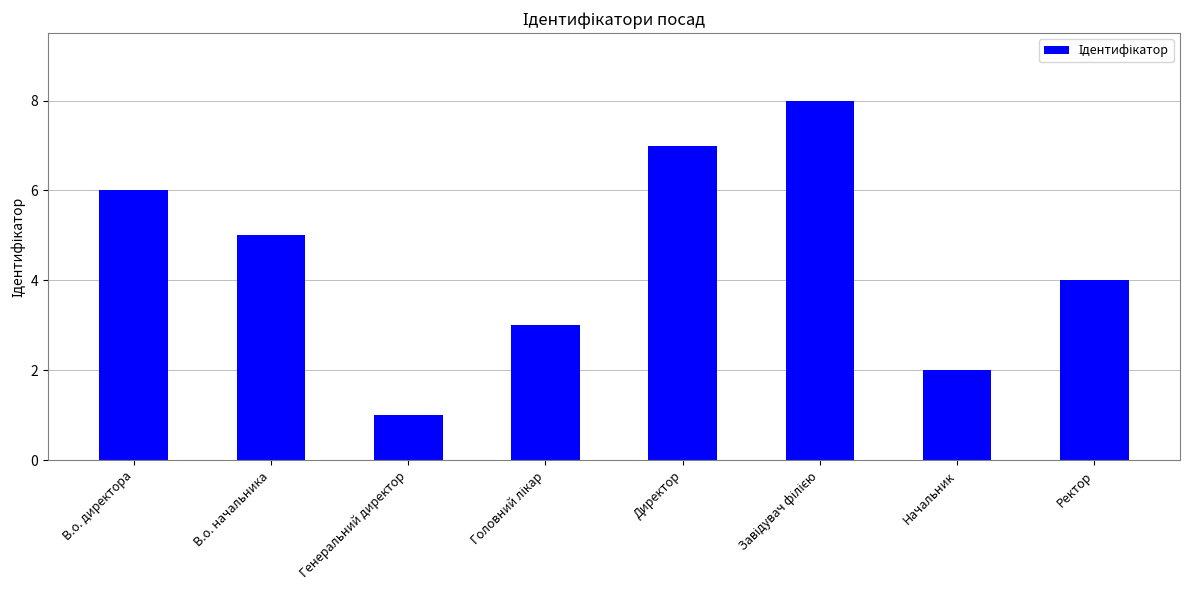

What is the ratio of the value at Ректор to the value at Директор?

0.6